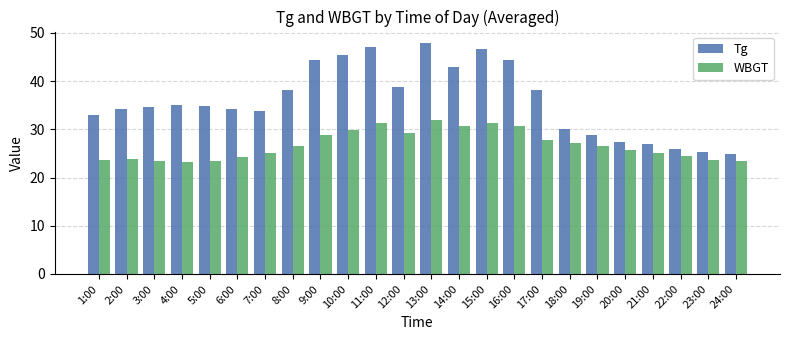

What is the value of the Tg bar at the 20th from the left?

27.4